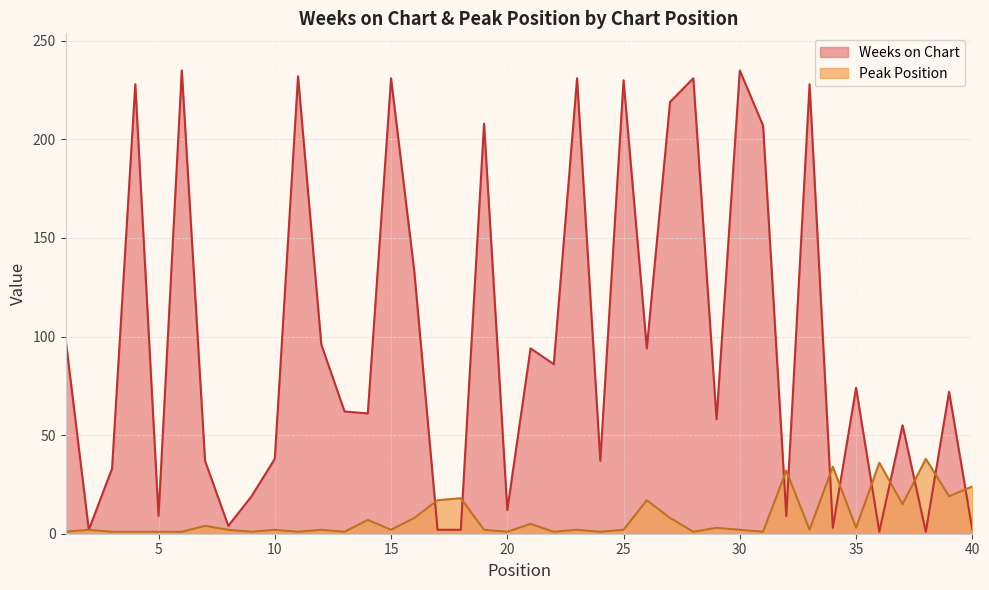

Which has a higher value, 2 or 32?

32